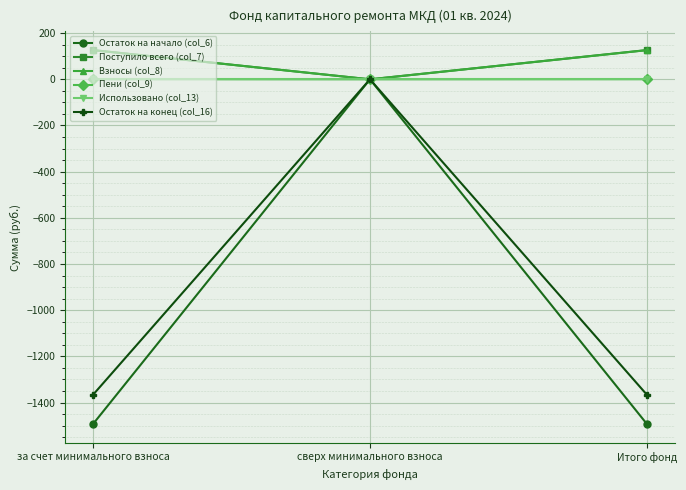

How many values in the Поступило всего (col_7) series are below 126?

1